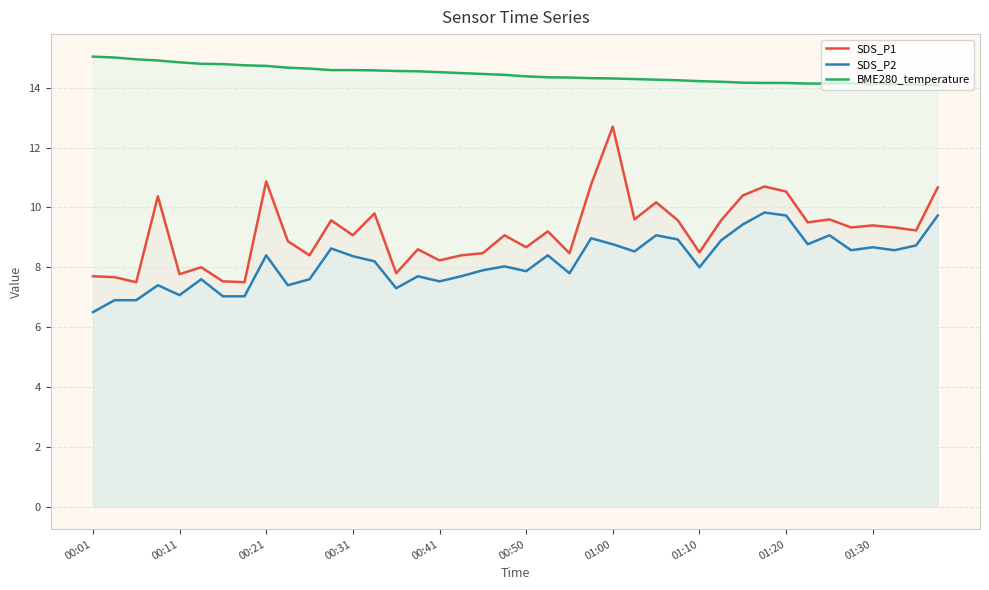

Reading left to right, what are all the values shown in this chart?

SDS_P1: 7.7	7.7	7.5	10.4	7.8	8.0	7.5	7.5	10.9	8.9	8.4	9.6	9.1	9.8	7.8	8.6	8.2	8.4	8.5	9.1	8.7	9.2	8.5	10.8	12.7	9.6	10.2	9.6	8.5	9.6	10.4	10.7	10.5	9.5	9.6	9.3	9.4	9.3	9.2	10.7
SDS_P2: 6.5	6.9	6.9	7.4	7.1	7.6	7.0	7.0	8.4	7.4	7.6	8.6	8.4	8.2	7.3	7.7	7.5	7.7	7.9	8.0	7.9	8.4	7.8	9.0	8.8	8.5	9.1	8.9	8.0	8.9	9.4	9.8	9.7	8.8	9.1	8.6	8.7	8.6	8.7	9.7
BME280_temperature: 15.0	15.0	14.9	14.9	14.8	14.8	14.8	14.8	14.7	14.7	14.6	14.6	14.6	14.6	14.6	14.6	14.5	14.5	14.5	14.4	14.4	14.3	14.3	14.3	14.3	14.3	14.3	14.2	14.2	14.2	14.2	14.2	14.2	14.1	14.1	14.2	14.1	14.1	14.1	14.1